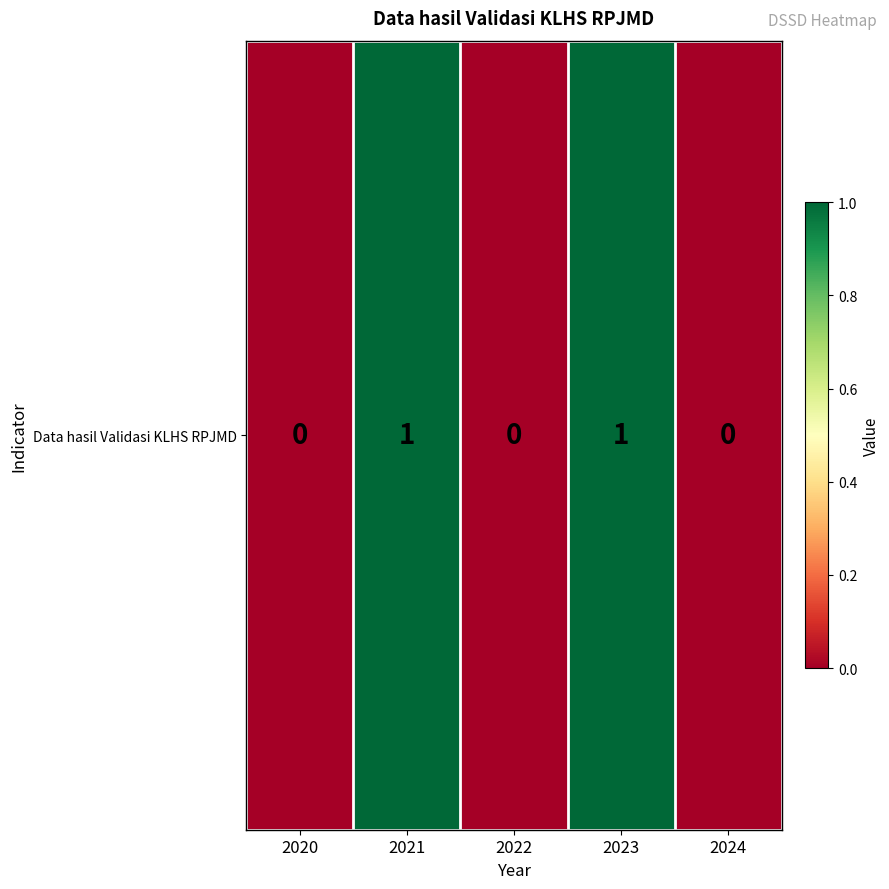

What is the maximum value shown in the chart?

1